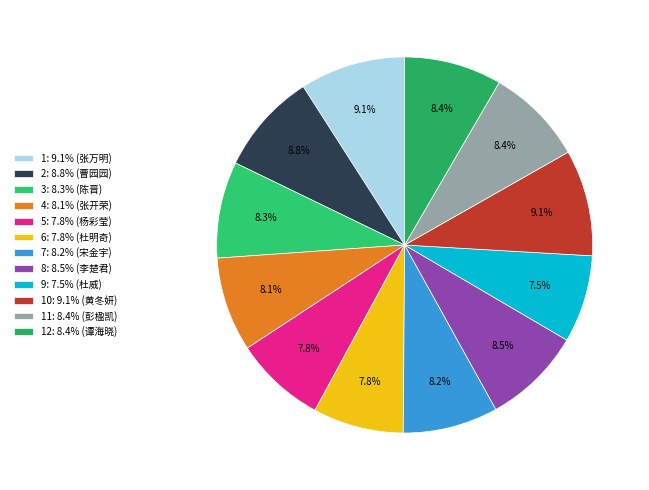

How many slices are in this pie chart?

12